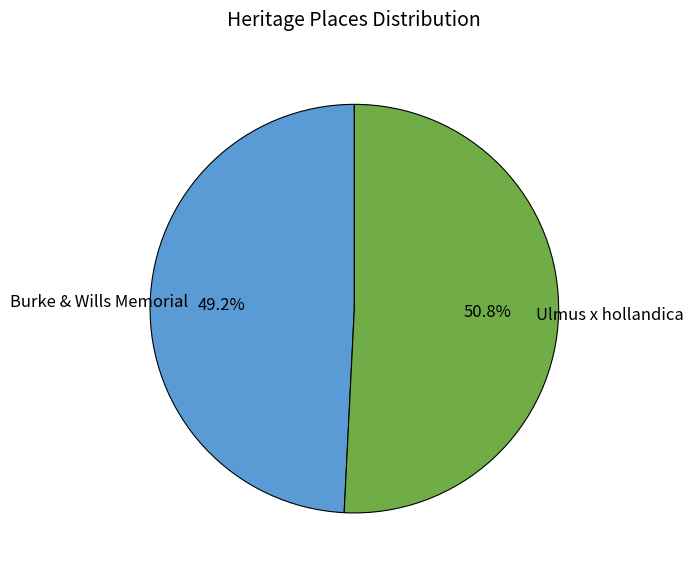

Rank the categories by value from lowest to highest.

Burke & Wills Memorial, Ulmus x hollandica